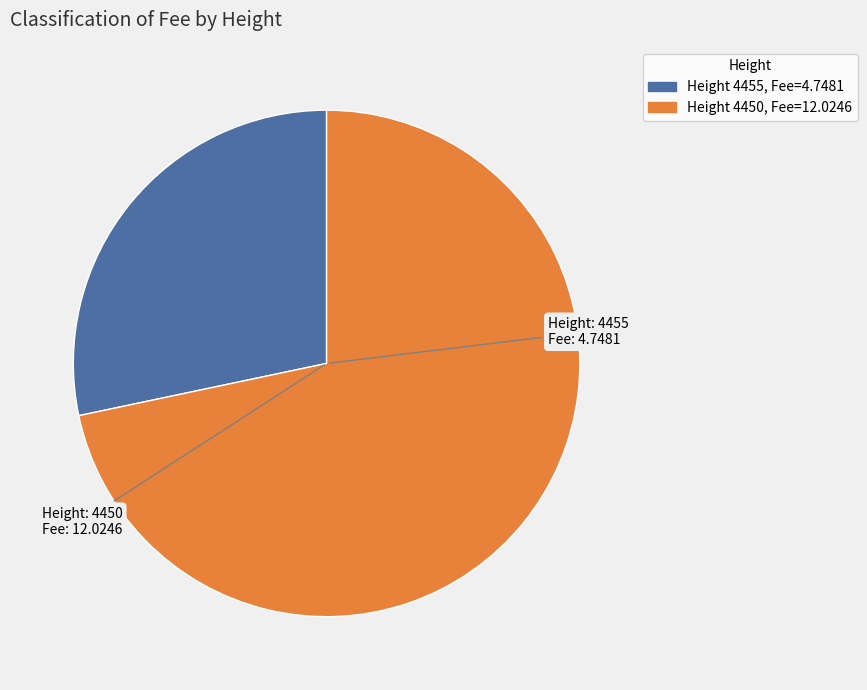

Does any single category account for the majority?

Yes